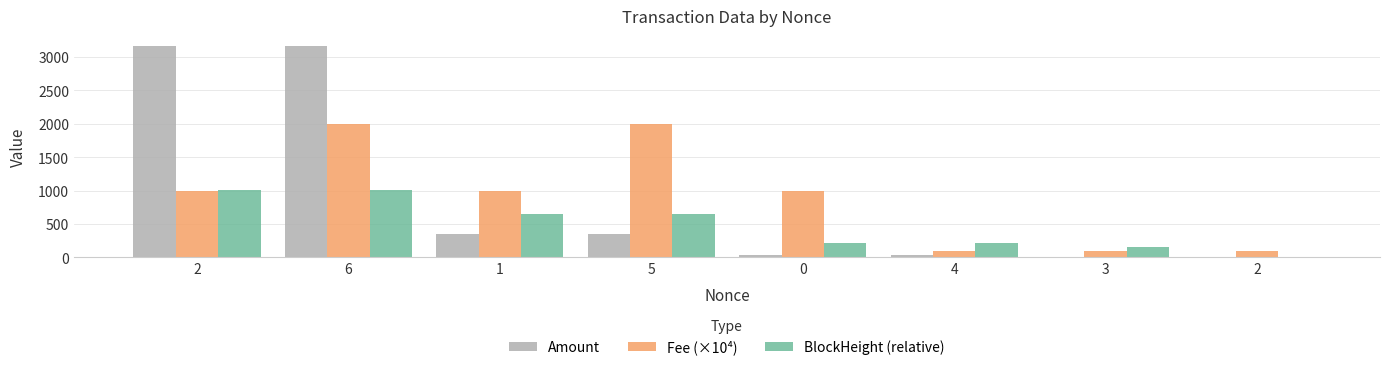

What are all the series names shown in the legend?

Amount, Fee (×10⁴), BlockHeight (relative)